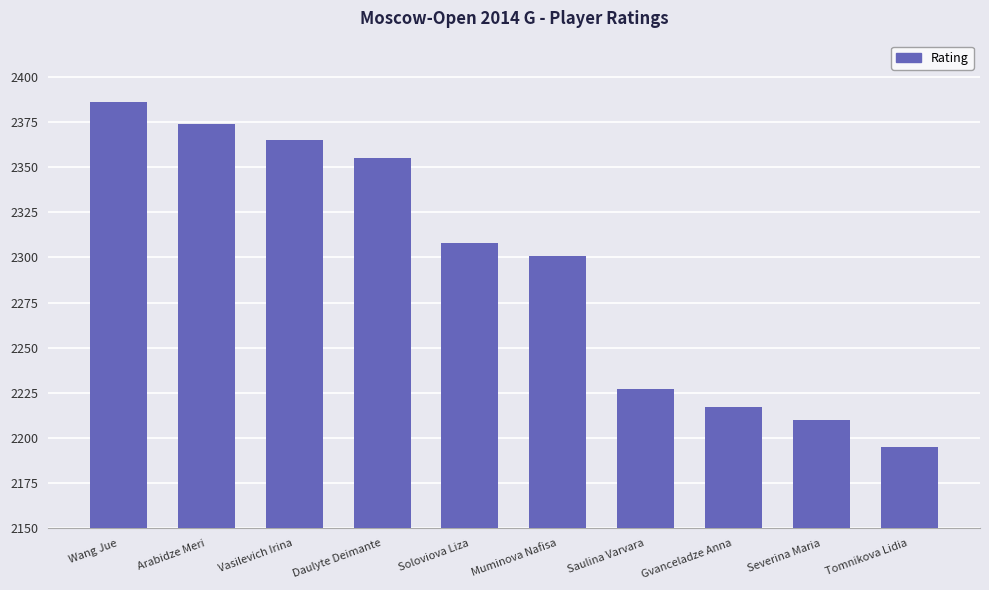

At which category does the chart reach its peak across all series?

Wang Jue